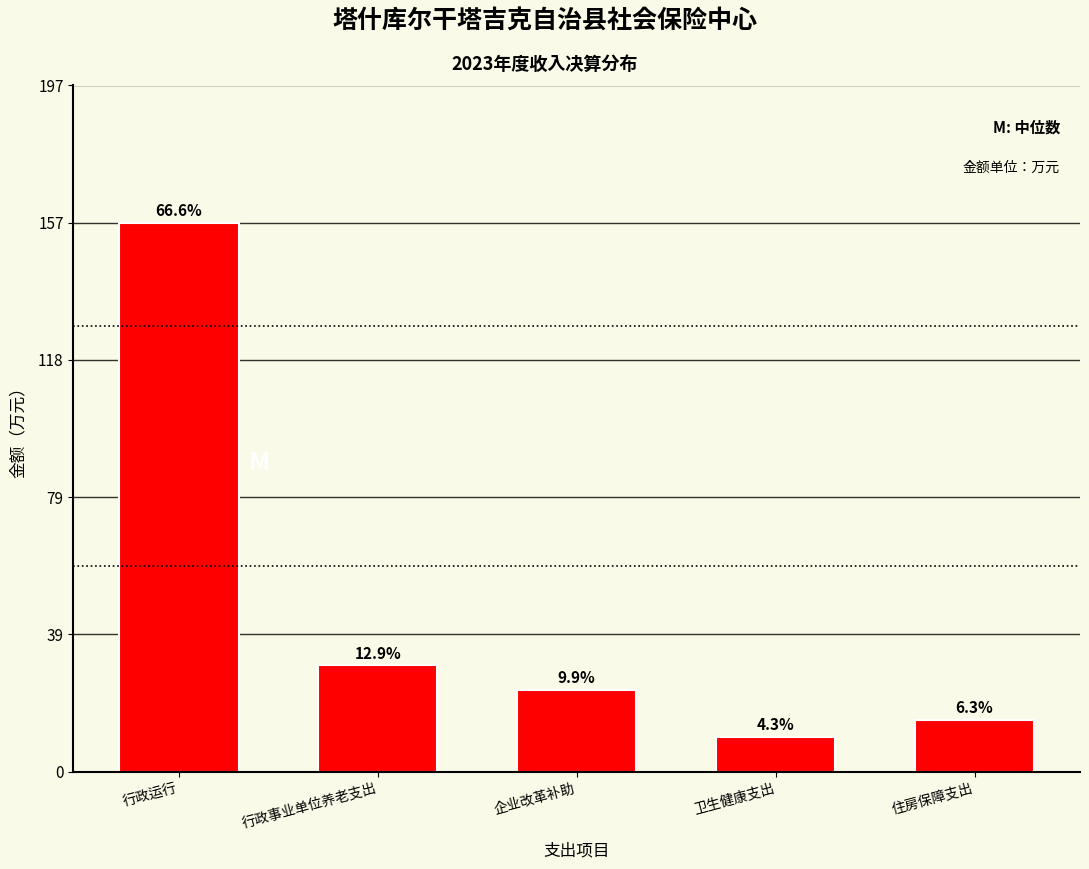

How many bars are there in total?

5